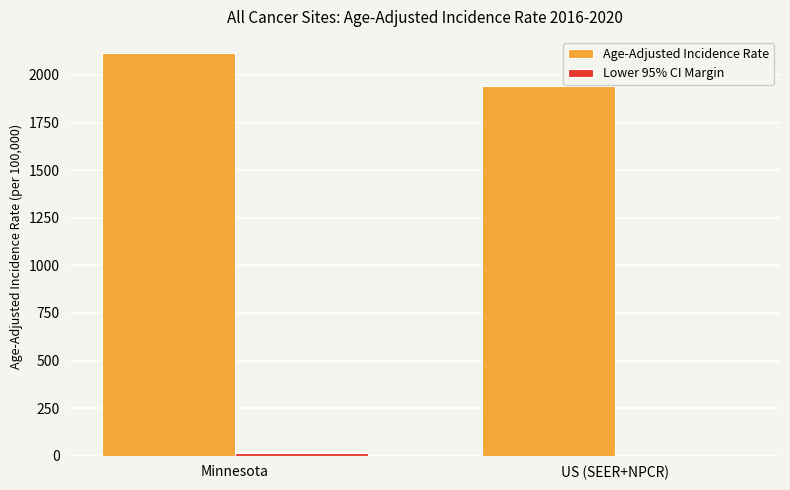

Is it true that Age-Adjusted Incidence Rate equals 2116.9 at Minnesota?

True